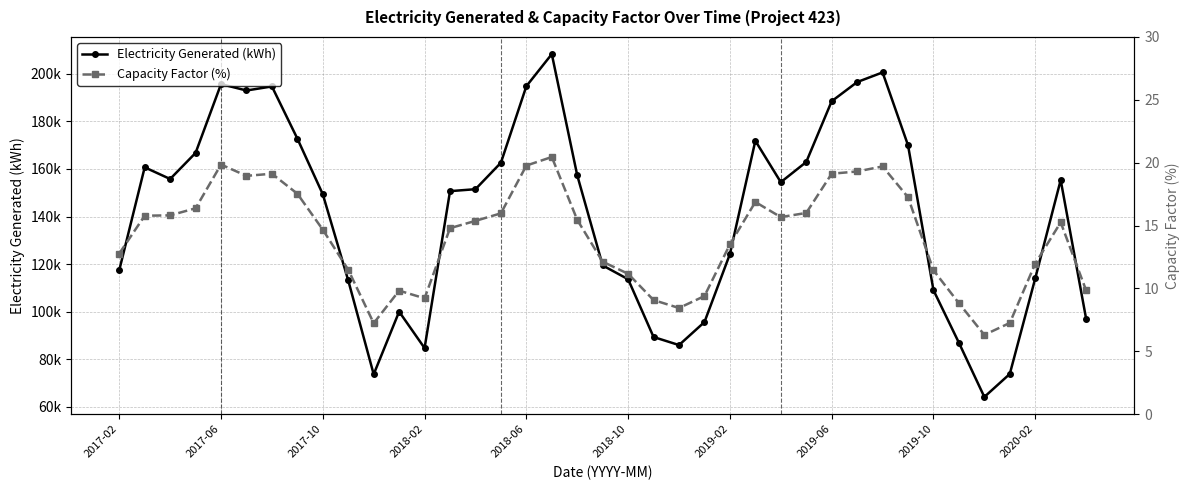

True or false: Electricity Generated (kWh) has more than 1 interior local peaks.

True